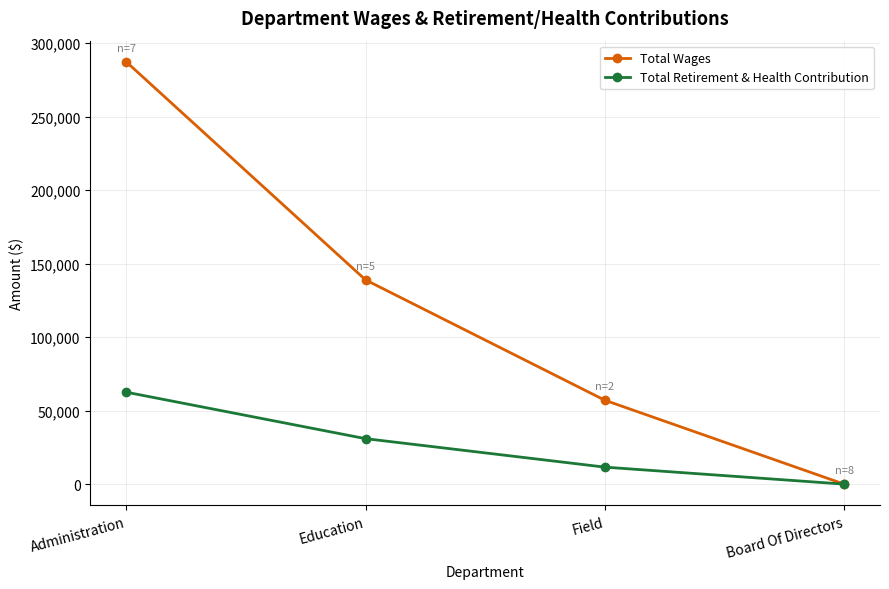

List the labels in order of Total Retirement & Health Contribution value, largest first.

Administration, Education, Field, Board Of Directors